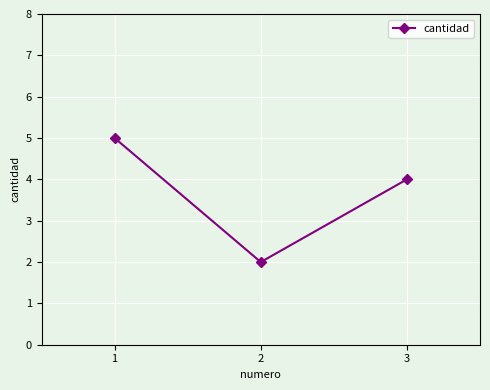

What is the value of the 1st point from the left?

5